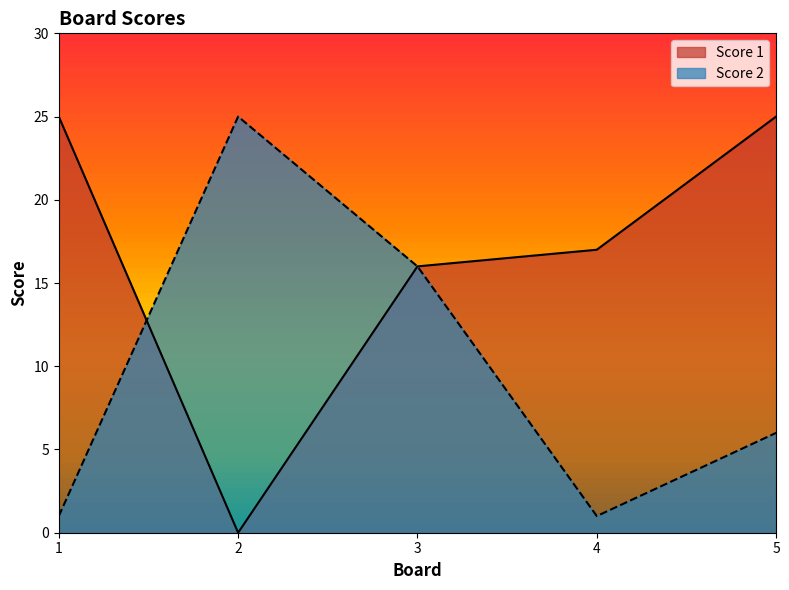

Reading left to right, list all the values displayed in this chart.

Score 1: 25	0	16	17	25
Score 2: 1	25	16	1	6